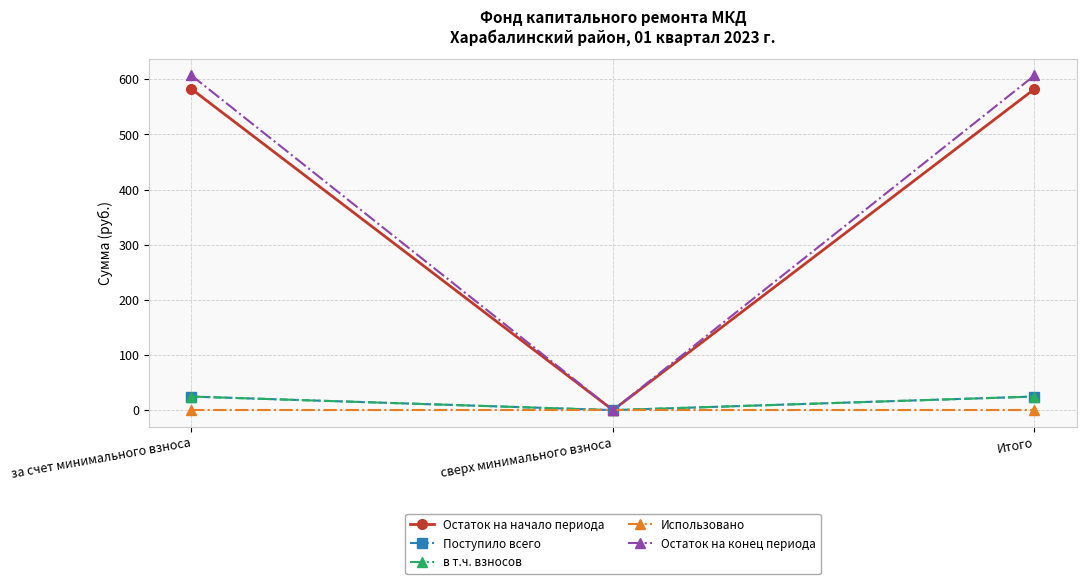

What is the label of the 3rd point from the right?

за счет минимального взноса